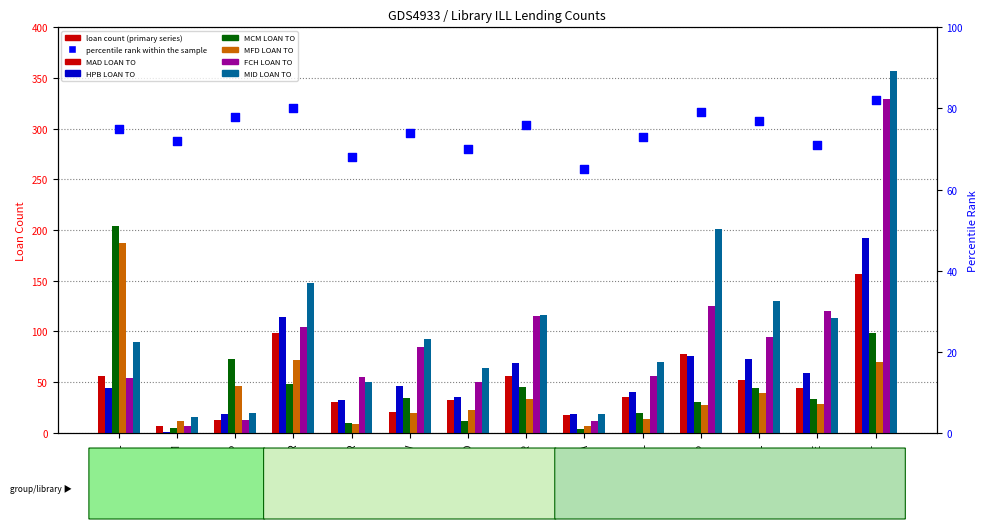

Is the value of MCM LOAN TO at DCL greater than the value of FCH LOAN TO at CIA?

Yes